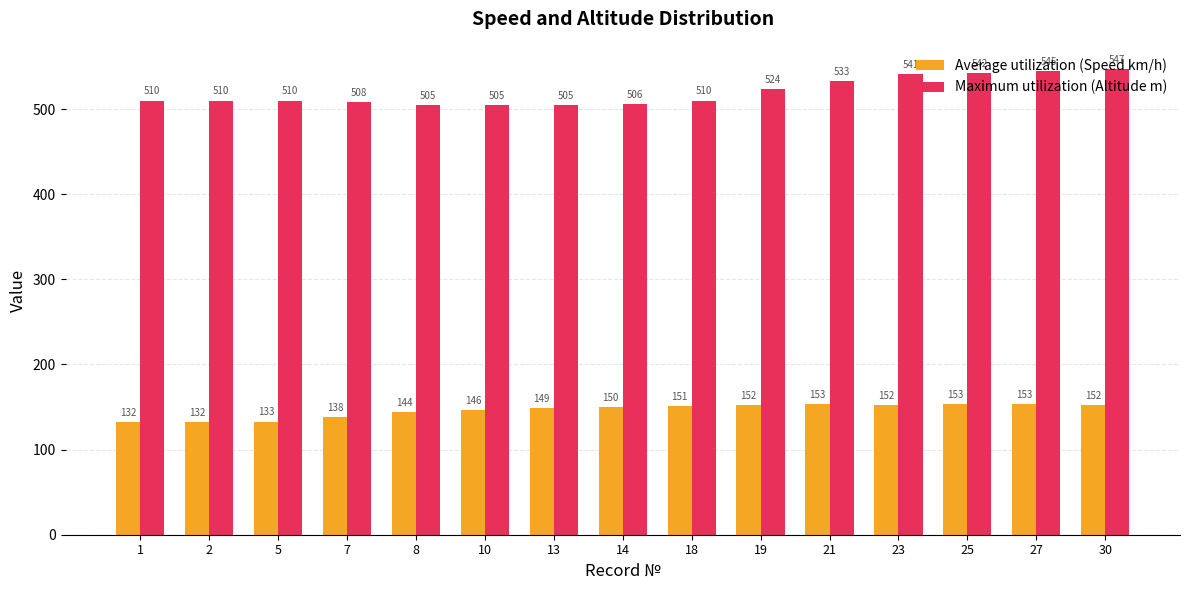

At which label is Maximum utilization (Altitude m) closest to 526?

19